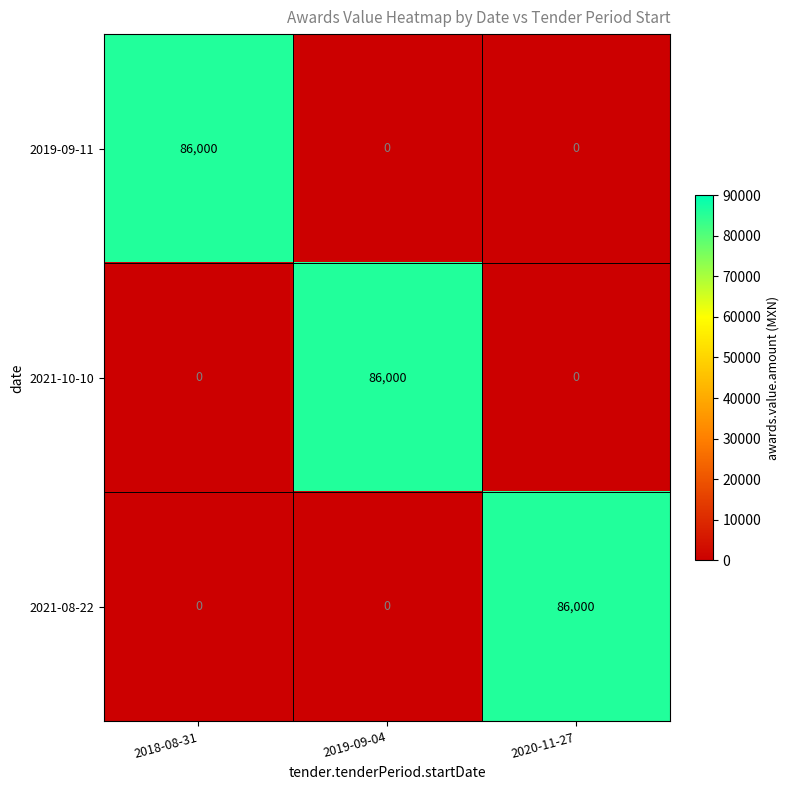

How many positive values does the 2019-09-11 series have?

1